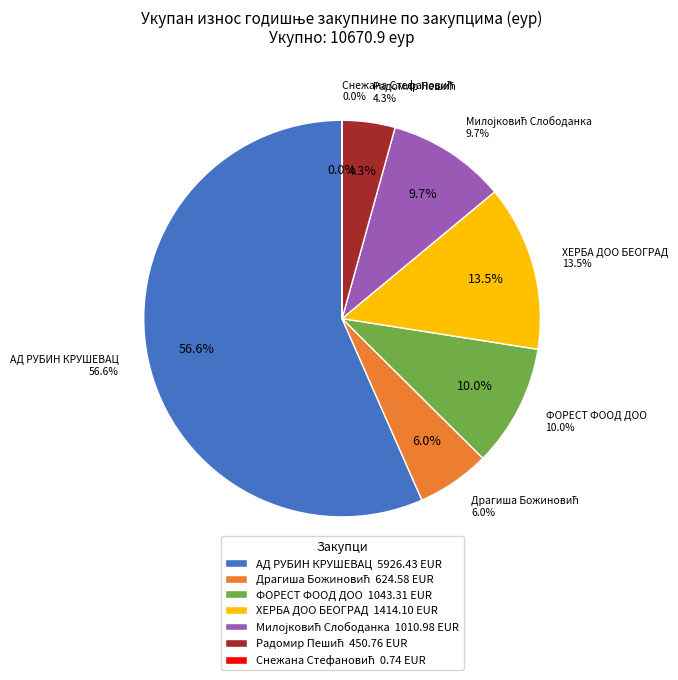

To the nearest percent, what is the difference between the largest and smallest slice percentages?

57%